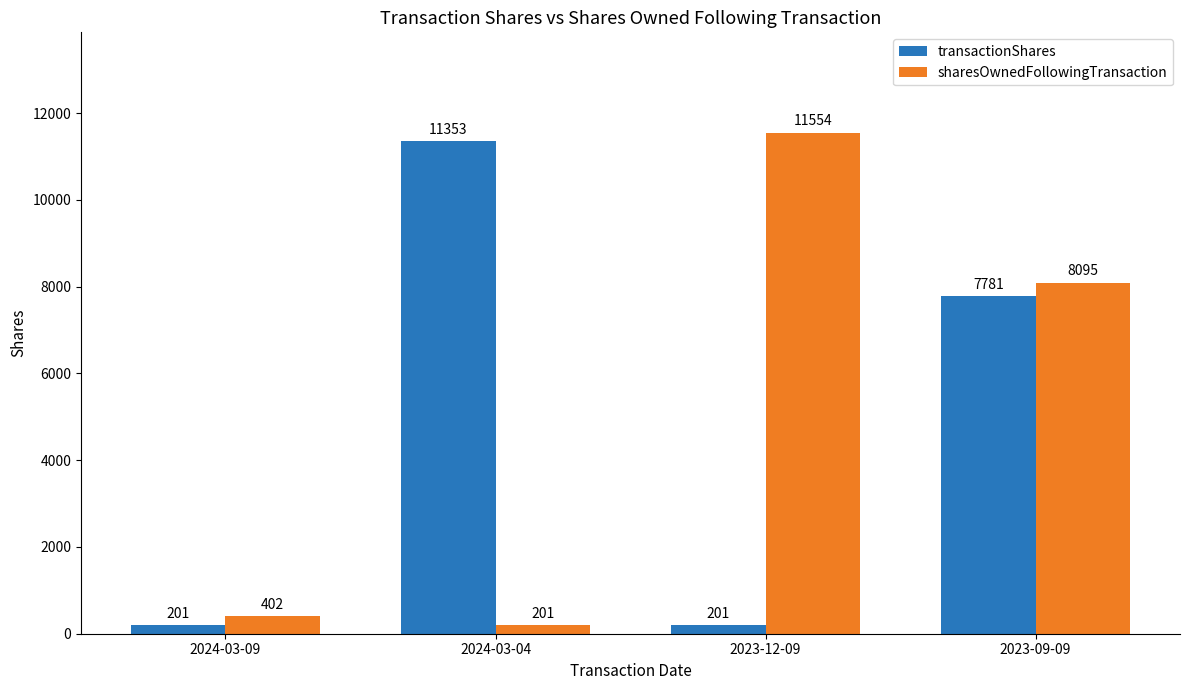

What is the sum of all transactionShares values?

19536